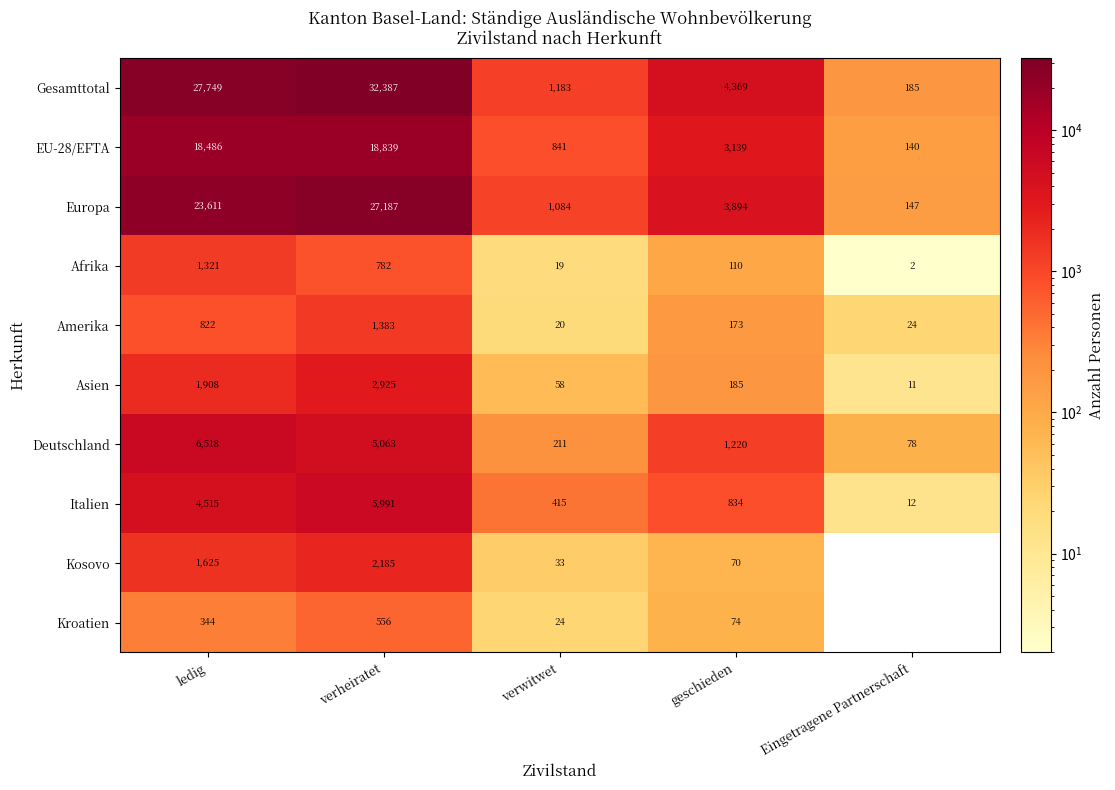

How many distinct data groups are displayed?

10